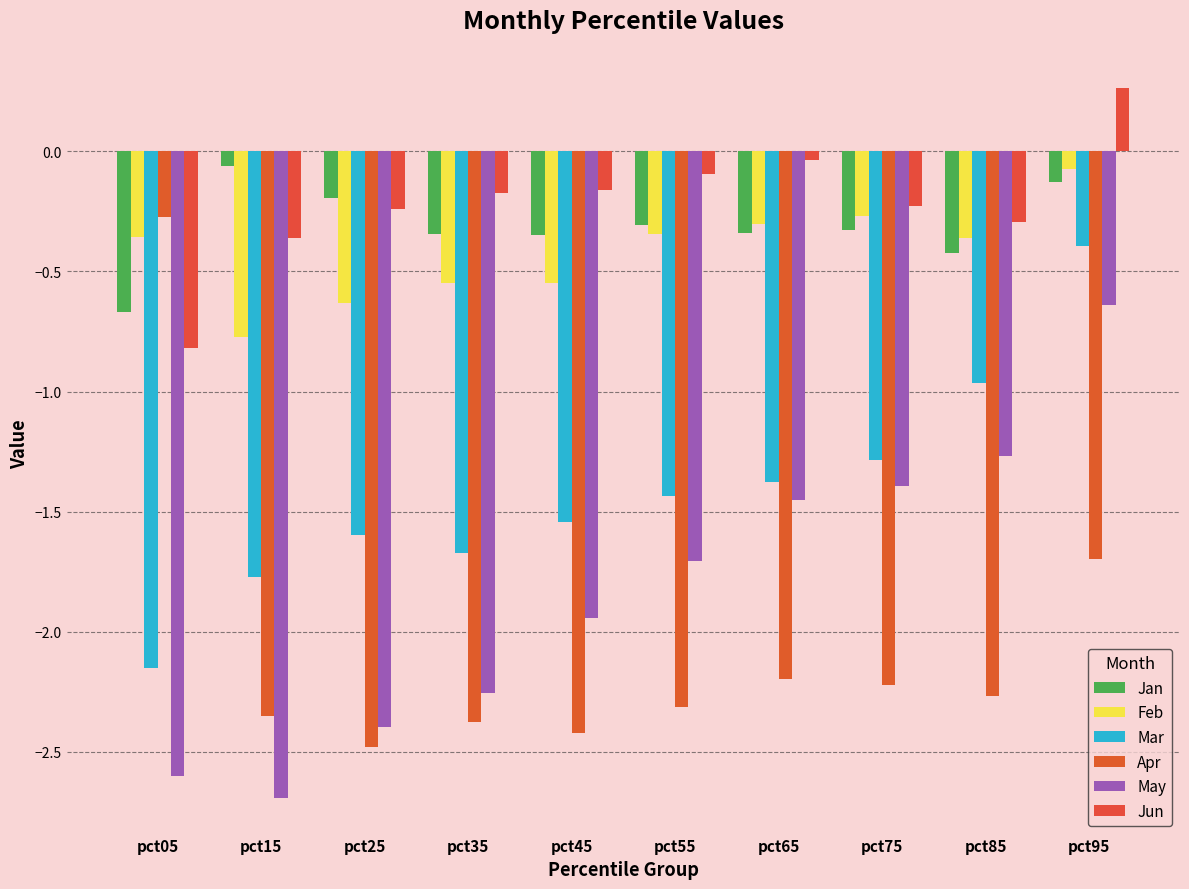

Is it true that Apr equals -2.5 at pct25?

True